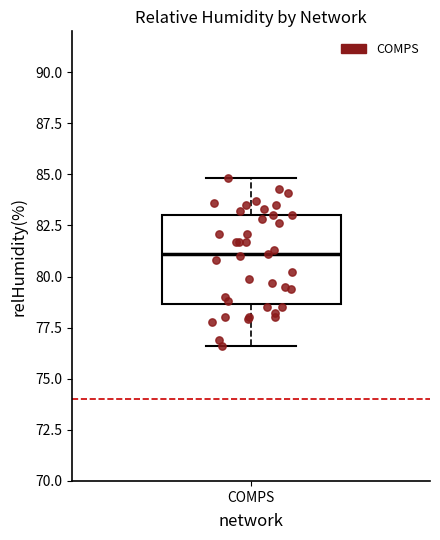

Read this box plot against the y-axis: the position of the median line, the range covered by the box, and the ends of both whiskers. The values are not printed on the chart, so give them approximately, as read against the axis.

median 81.0, box 78.5 to 83.0, whiskers 76.5 to 85.0